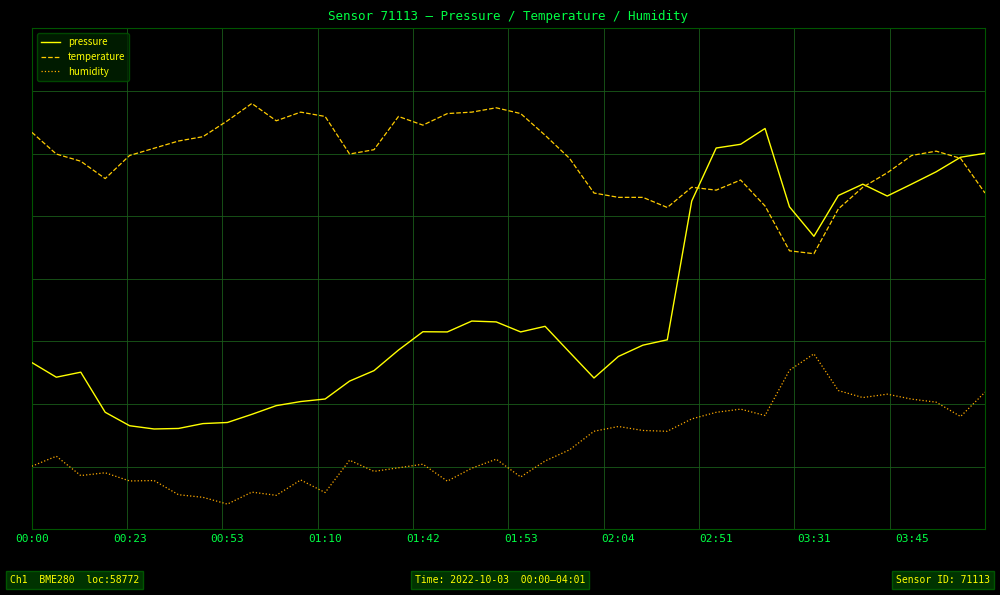

At which category does the chart reach its minimum across all series?

00:53